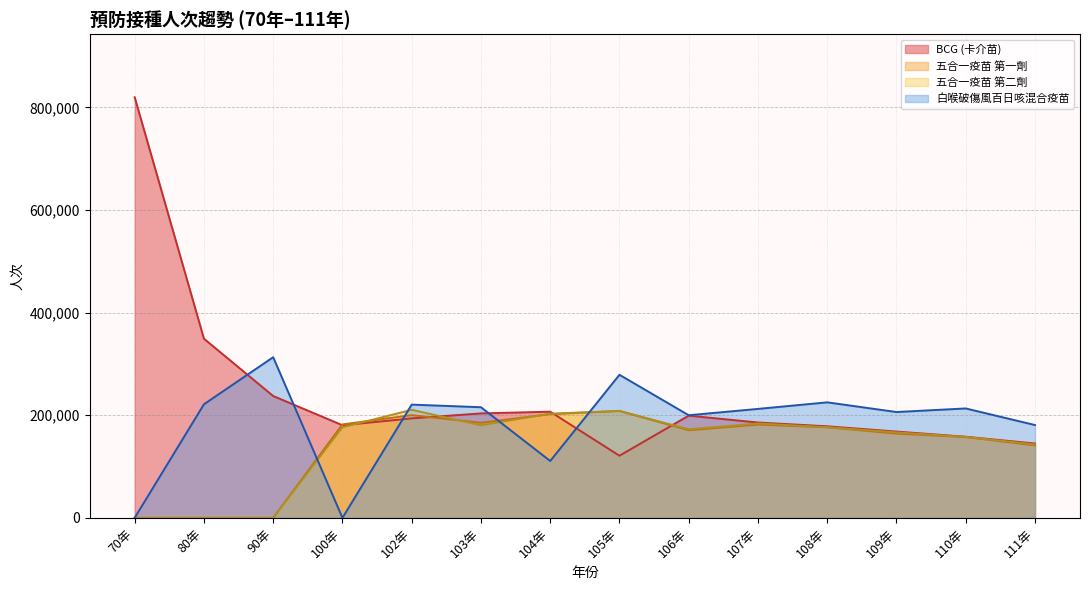

What is the sum of the values at 105年 and 109年?

289288